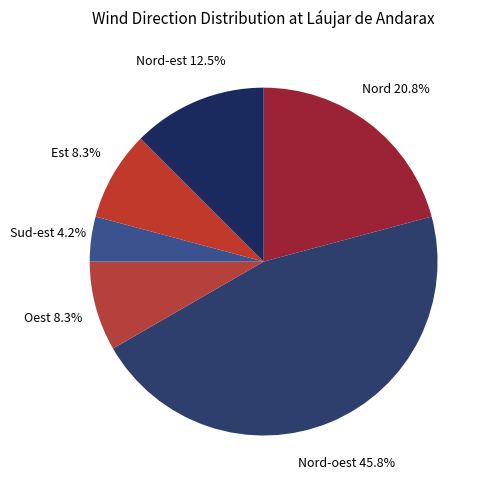

What portion of the pie excludes Nord?

79.2%